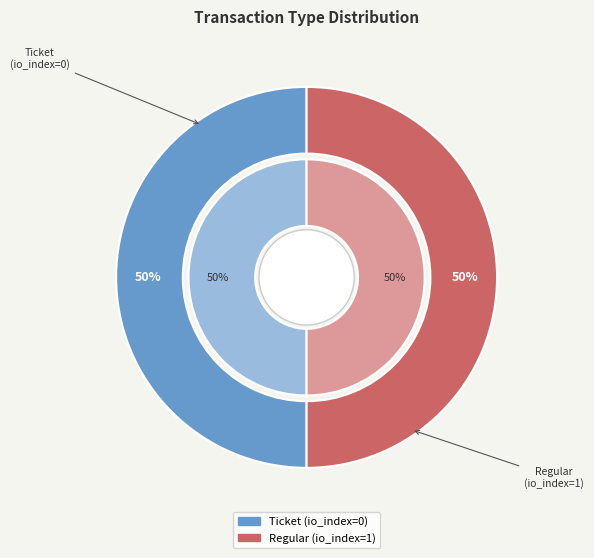

Which slice is the smallest?

Ticket (io_index=0)